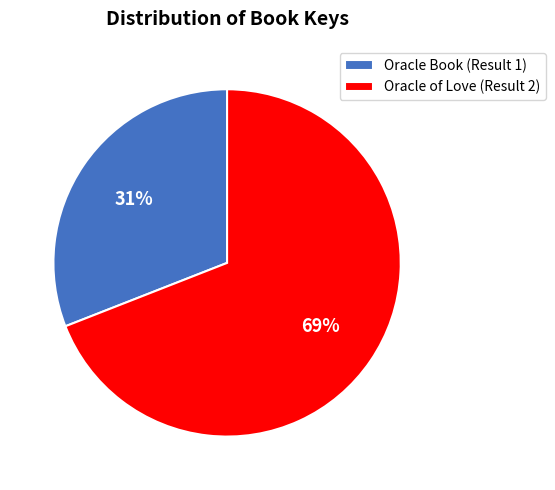

The Oracle Book (Result 1) slice represents 24% of the pie. True or false?

False